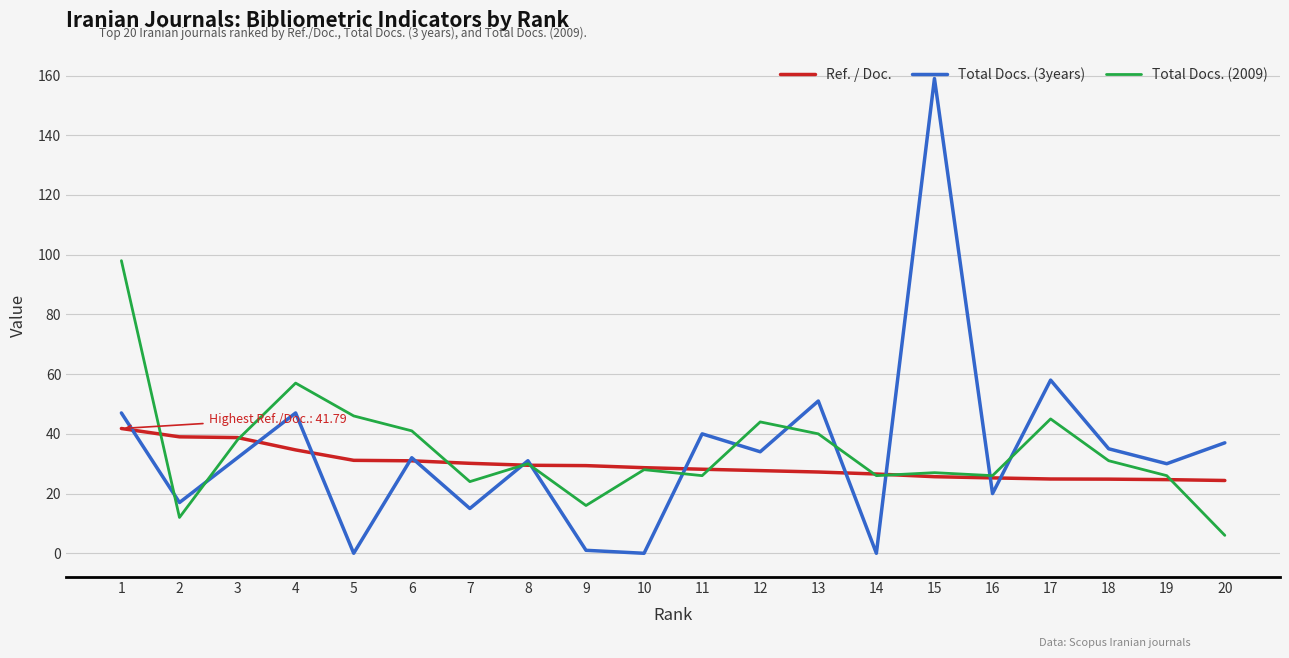

What is the spread (max minus min) of values at 9?

28.4